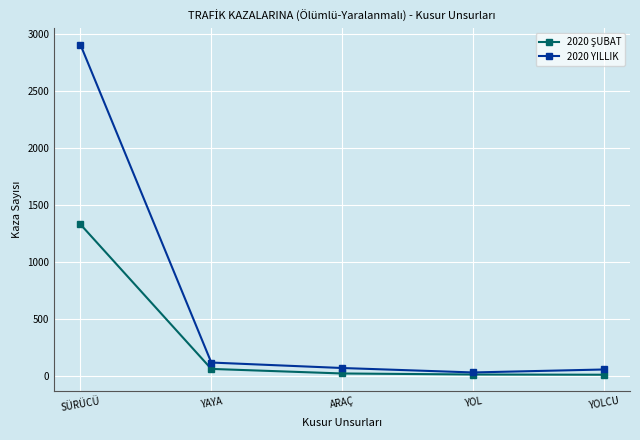

Does the chart have visible grid lines?

Yes